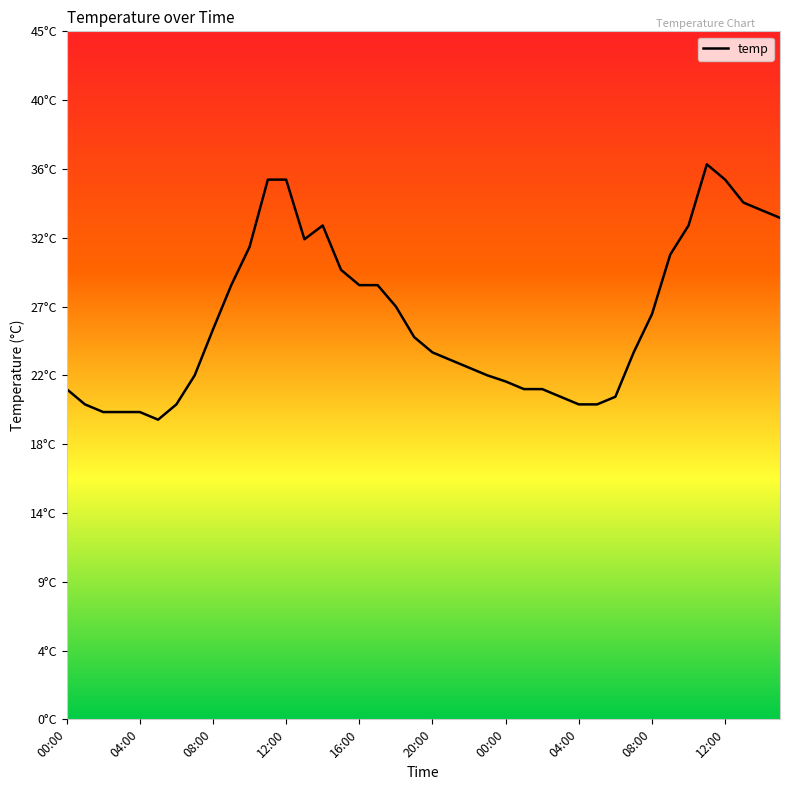

Reading left to right, what are all the values shown in this chart?

21.6	20.6	20.1	20.1	20.1	19.6	20.6	22.5	25.5	28.4	30.9	35.3	35.3	31.4	32.3	29.4	28.4	28.4	27.0	25.0	24.0	23.5	23.0	22.5	22.1	21.6	21.6	21.1	20.6	20.6	21.1	24.0	26.5	30.4	32.3	36.3	35.3	33.8	33.3	32.8